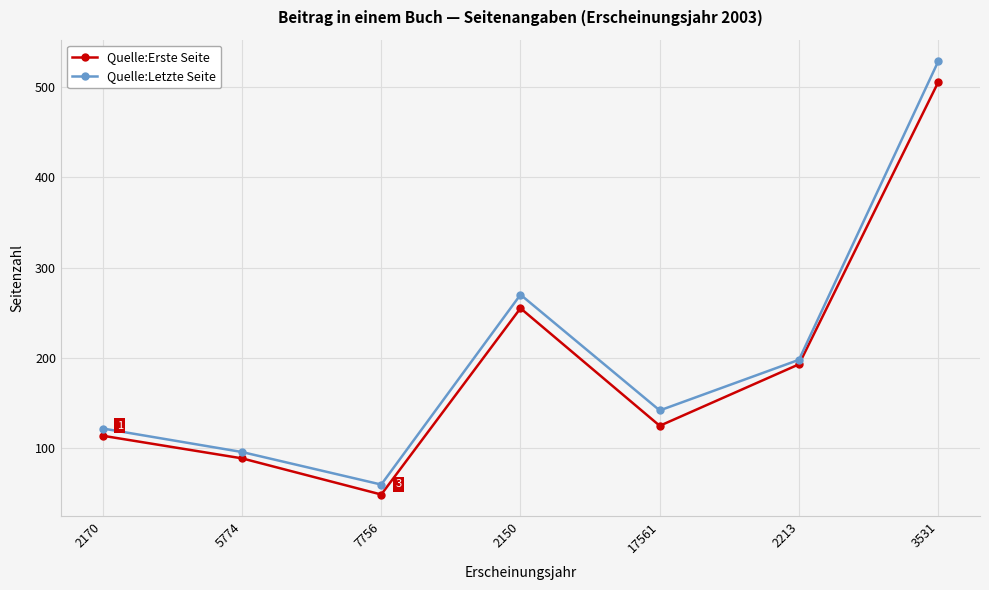

Which category has the lowest value in the Quelle:Letzte Seite series?

7756